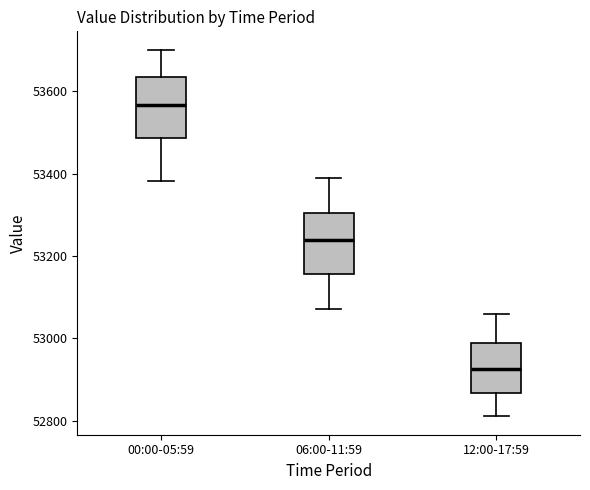

Where is the lower edge of the box for 00:00-05:59 on the y-axis? The values are not printed on the chart, so give them approximately, as read against the axis.

53480